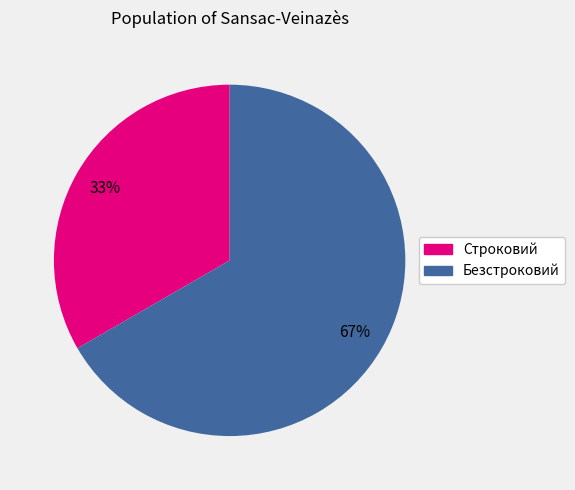

Combined, do Безстроковий and Строковий account for over 50%?

Yes